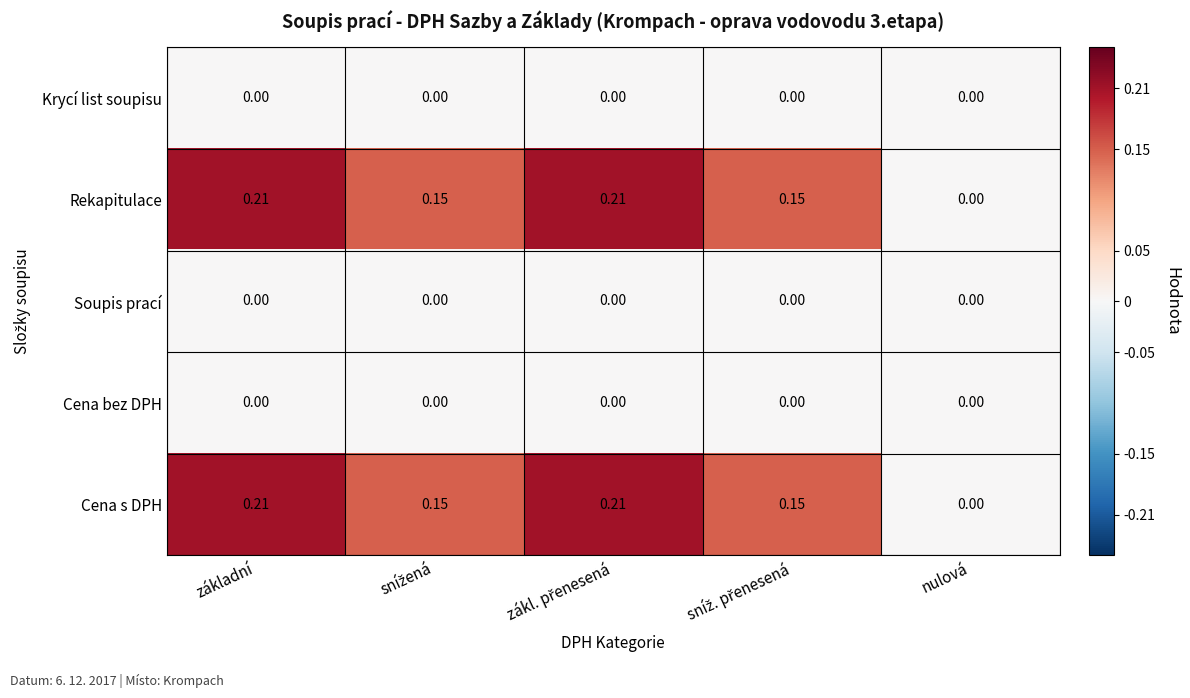

Is the value of Krycí list soupisu at základní greater than the value of Cena s DPH at základní?

No